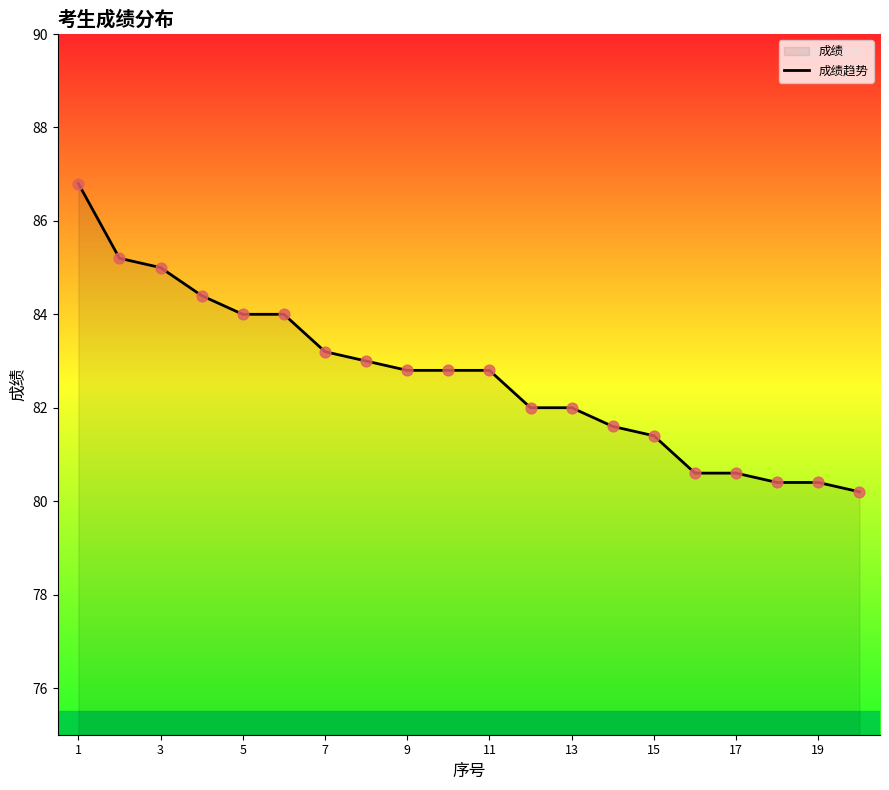

Which has a higher value, 7 or 5?

5